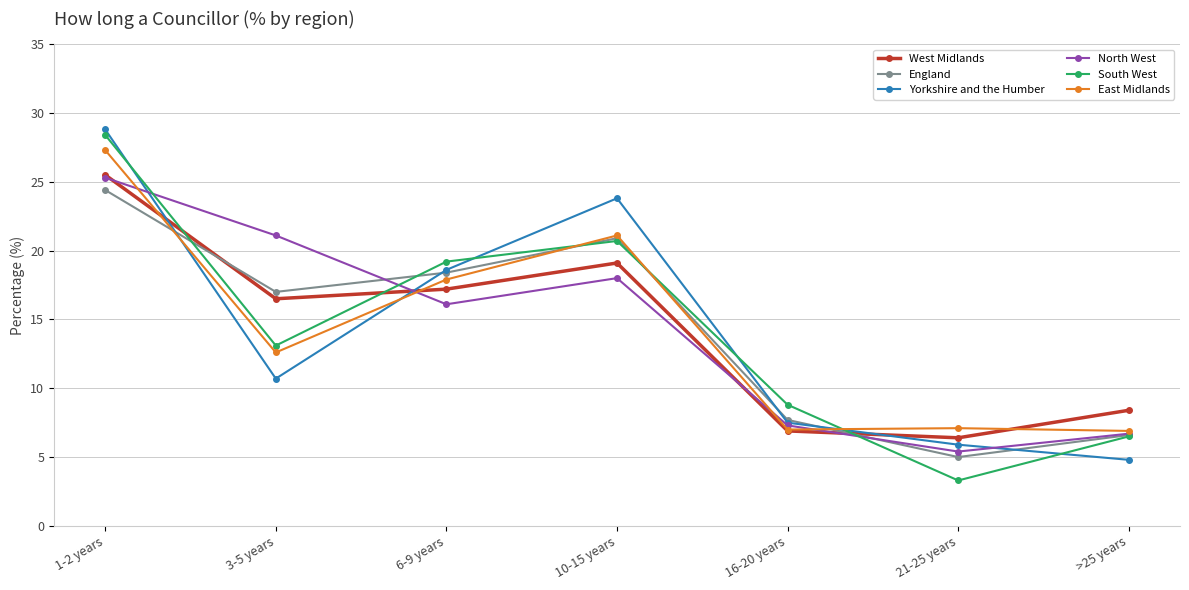

Where is the first local minimum for Yorkshire and the Humber?

3-5 years